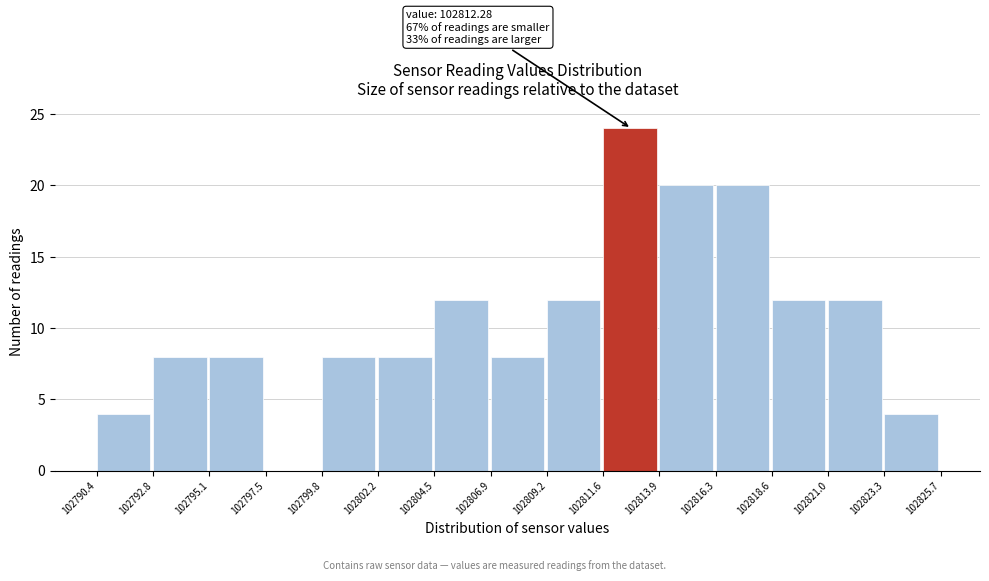

Over which range of the x-axis is the bar tallest?

102811.6 to 102813.9